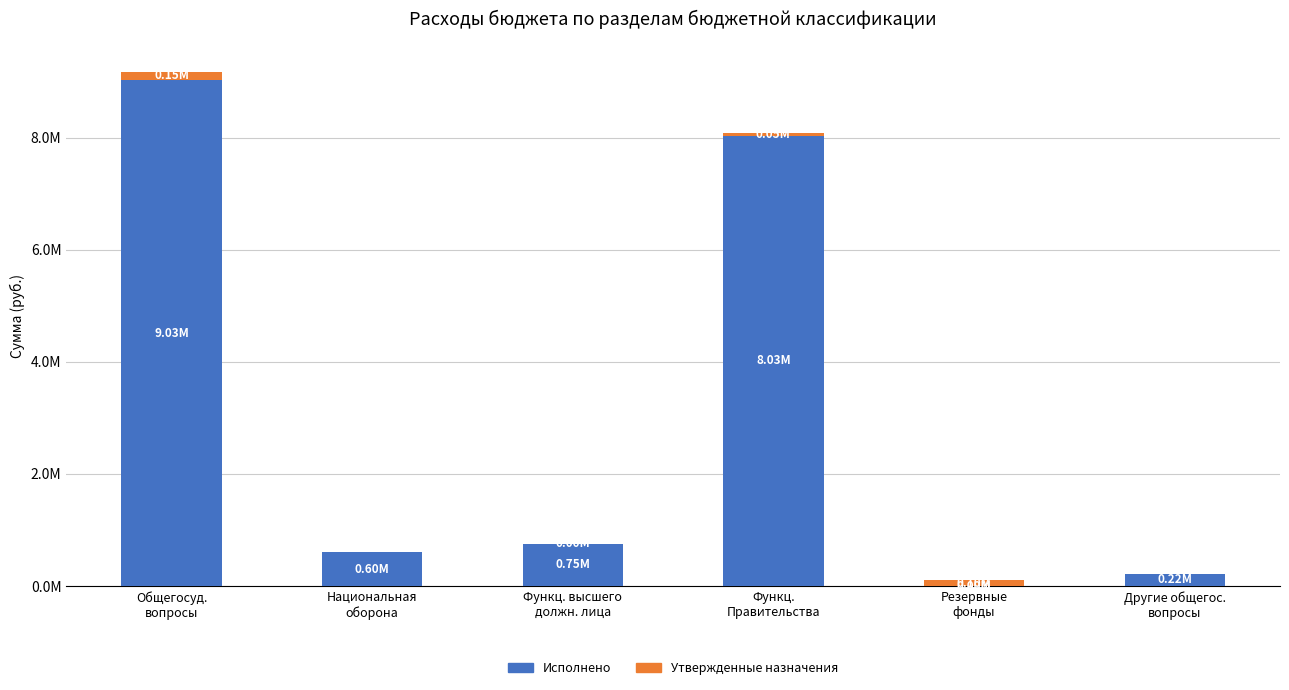

Are the bars grouped side by side (vs. stacked)?

No